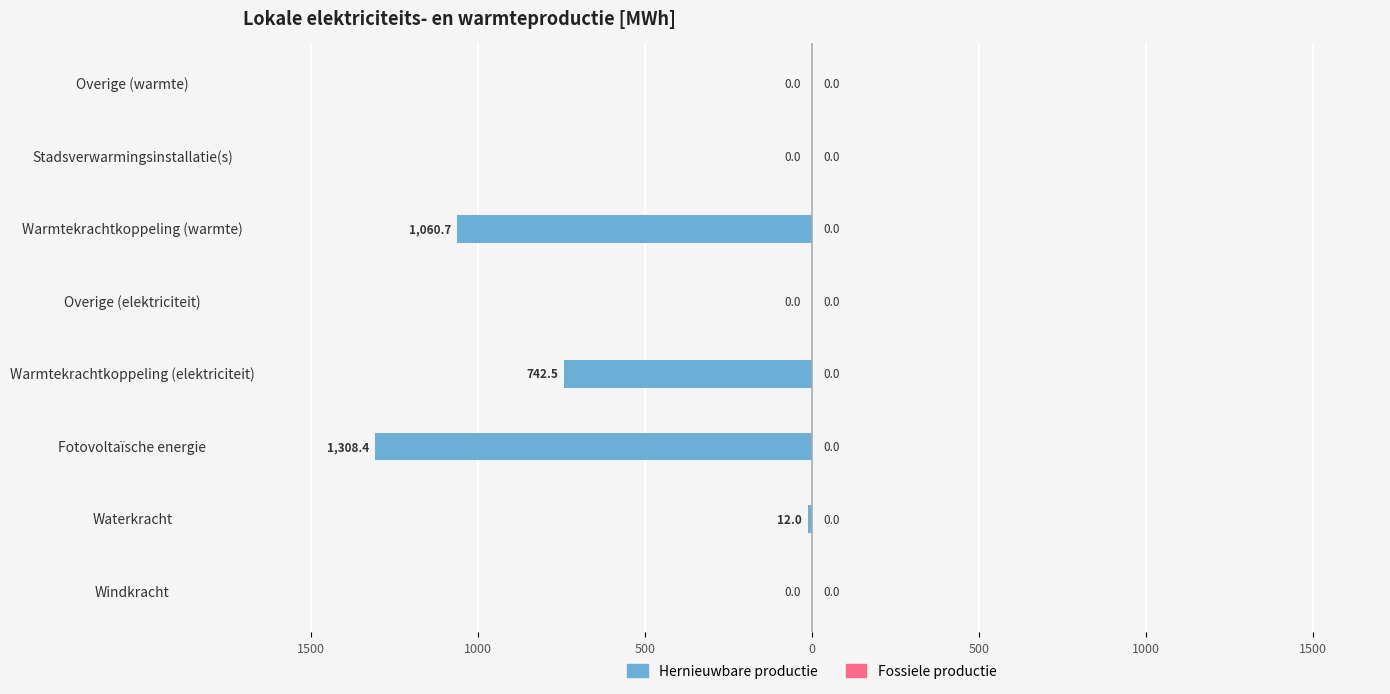

Are the bars horizontal?

Yes